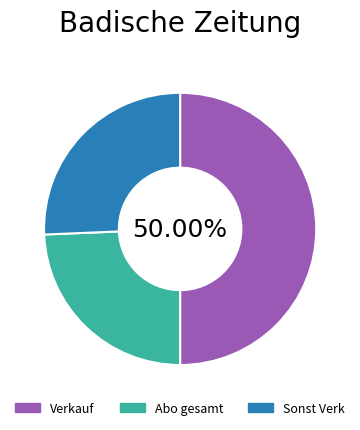

What percentage is the Sonst Verk slice, to the nearest percent?

26%